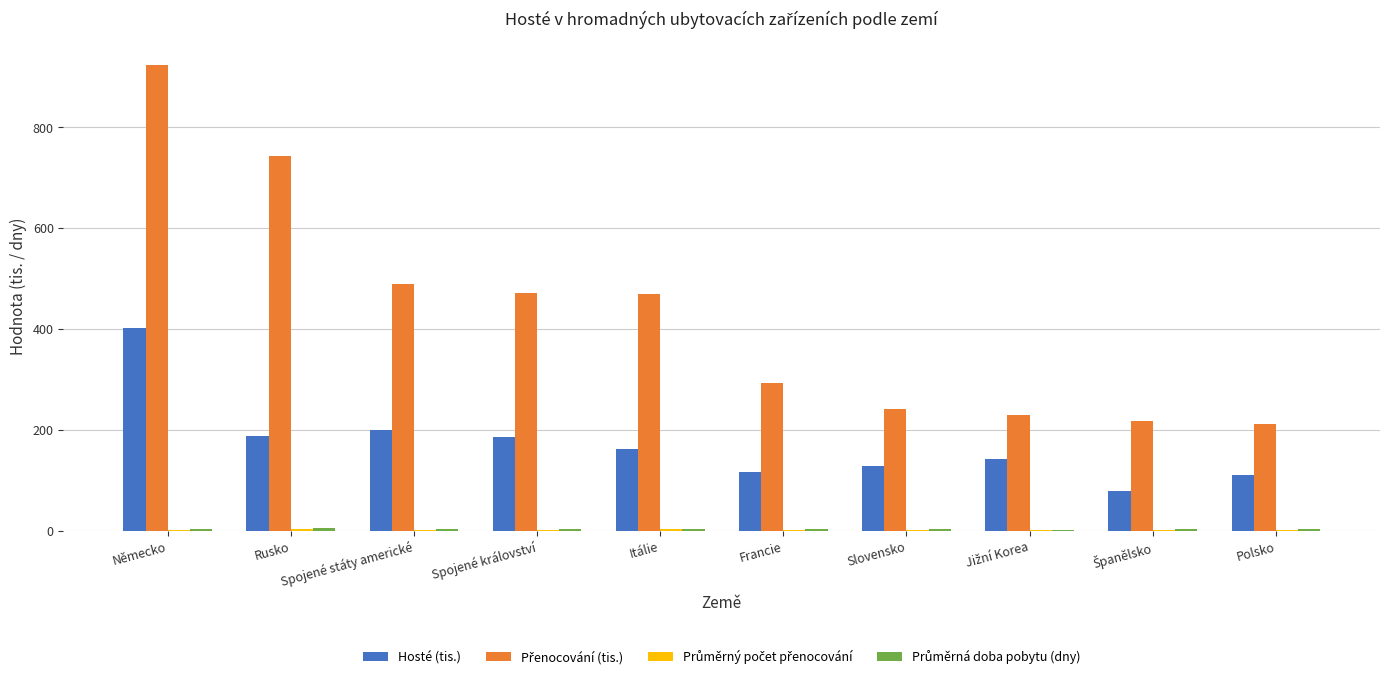

At which category is the sum across all series the highest?

Německo